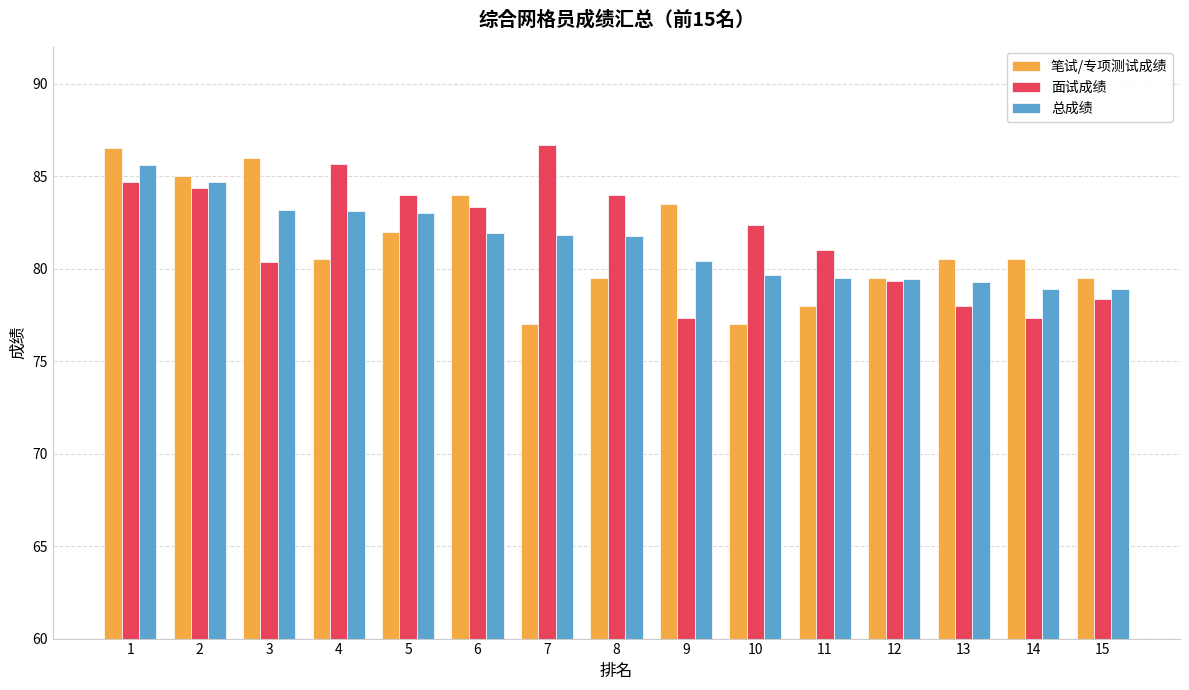

What is the difference between the second highest and minimum values in the 面试成绩 series?

8.3